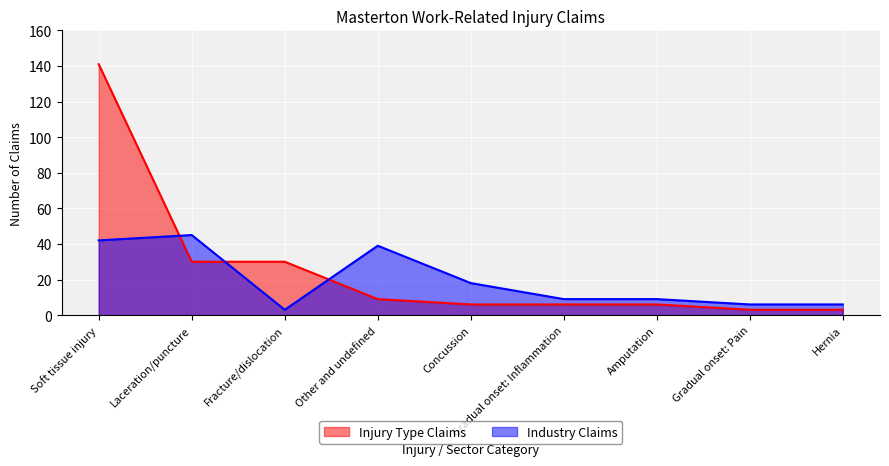

At which label does Industry Claims reach its minimum?

Fracture/dislocation